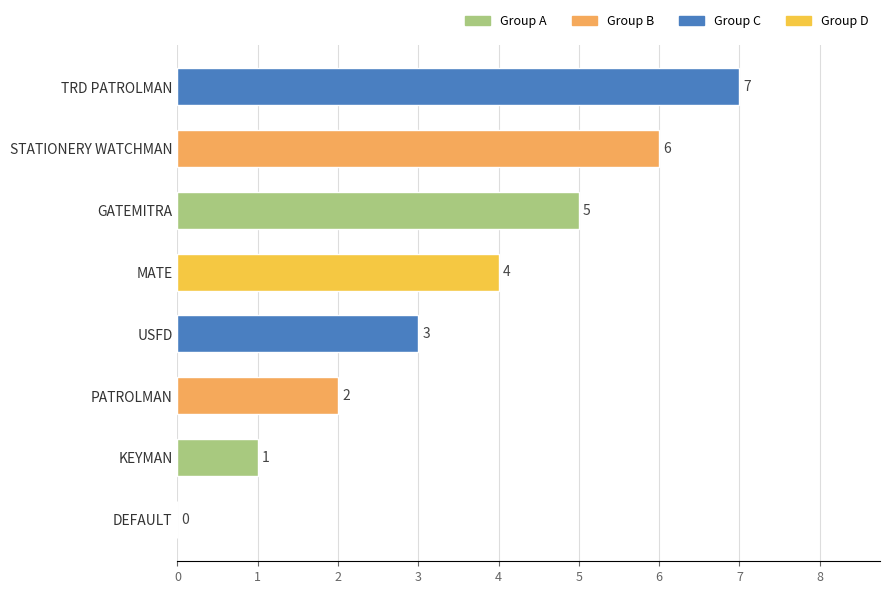

What is the greatest value displayed?

7